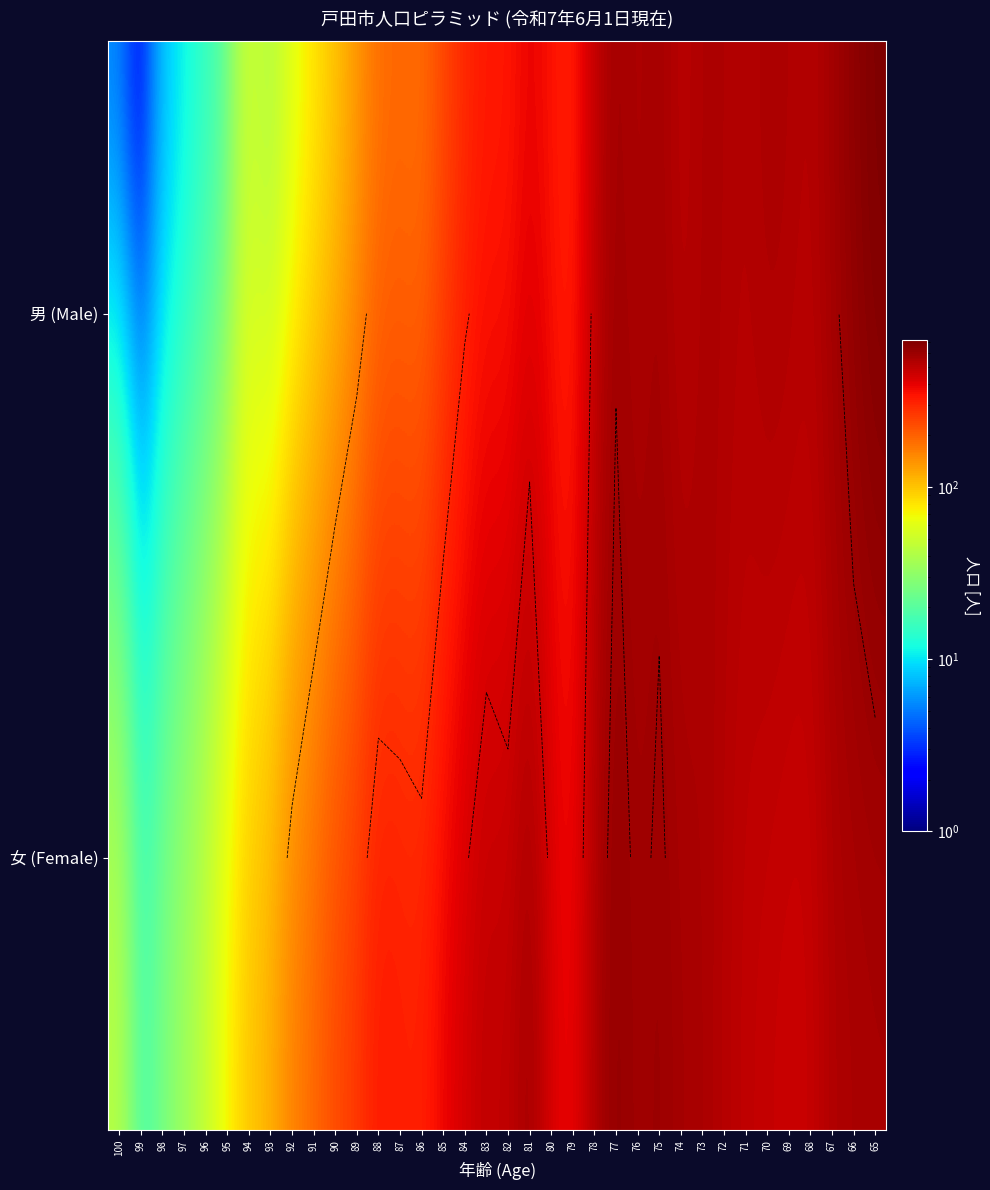

The 男 (Male) series shows 14 at 97. True or false?

False